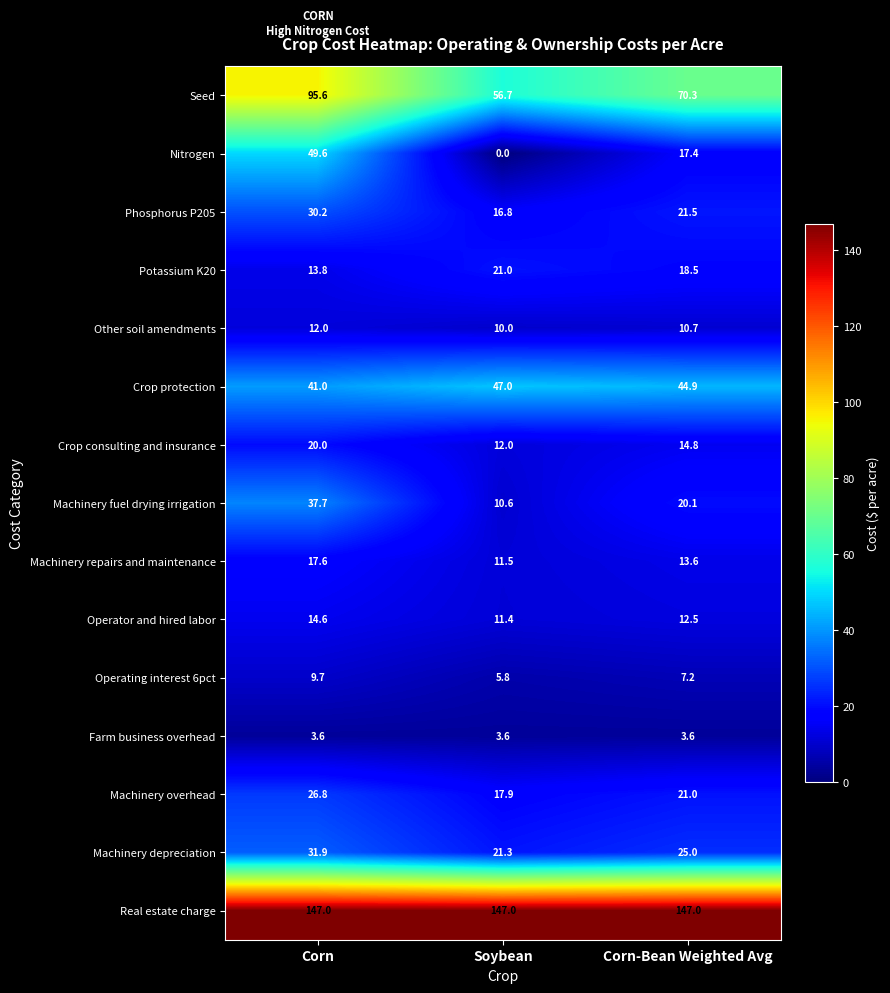

What is the approximate value of Other soil amendments at Corn-Bean Weighted Avg?

10.7